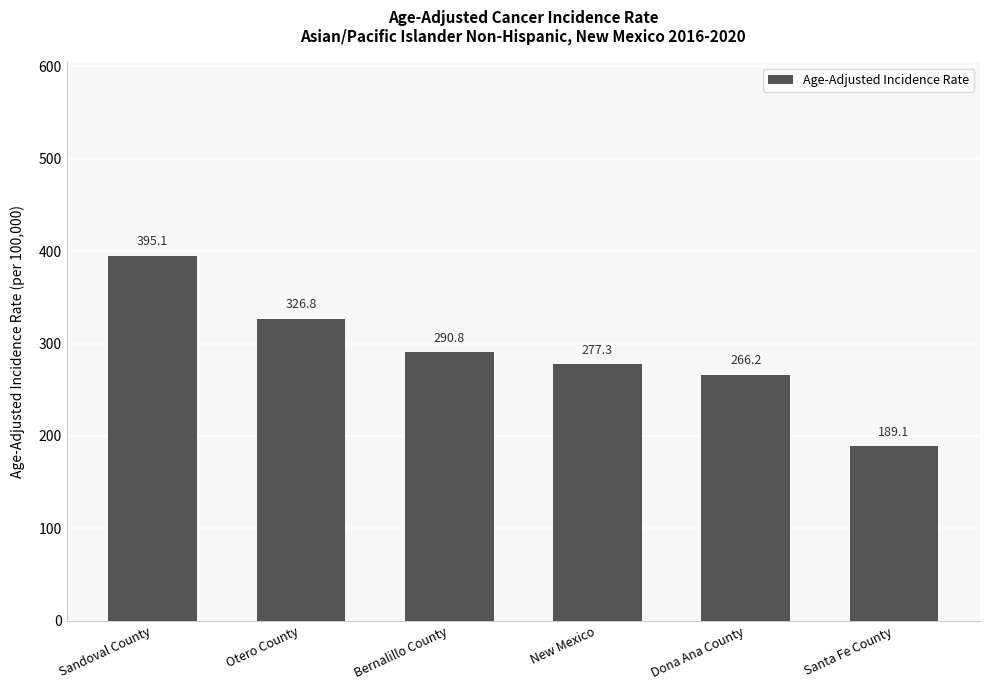

Reading right to left, list all the values displayed in this chart.

Santa Fe County=189.1	Dona Ana County=266.2	New Mexico=277.3	Bernalillo County=290.8	Otero County=326.8	Sandoval County=395.1